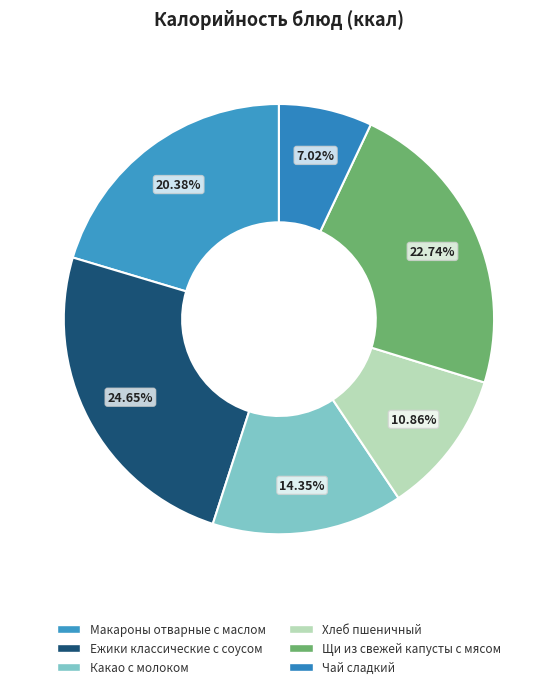

The Макароны отварные с маслом slice represents 20% of the pie. True or false?

True